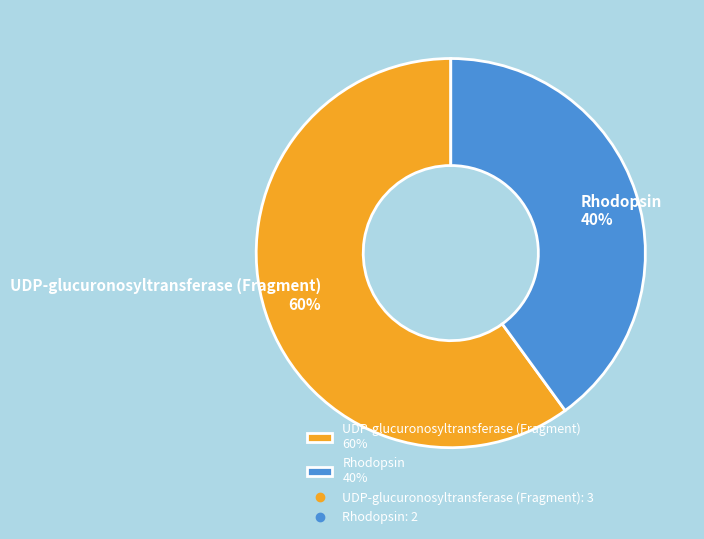

What percentage is the Rhodopsin slice, to the nearest percent?

40%